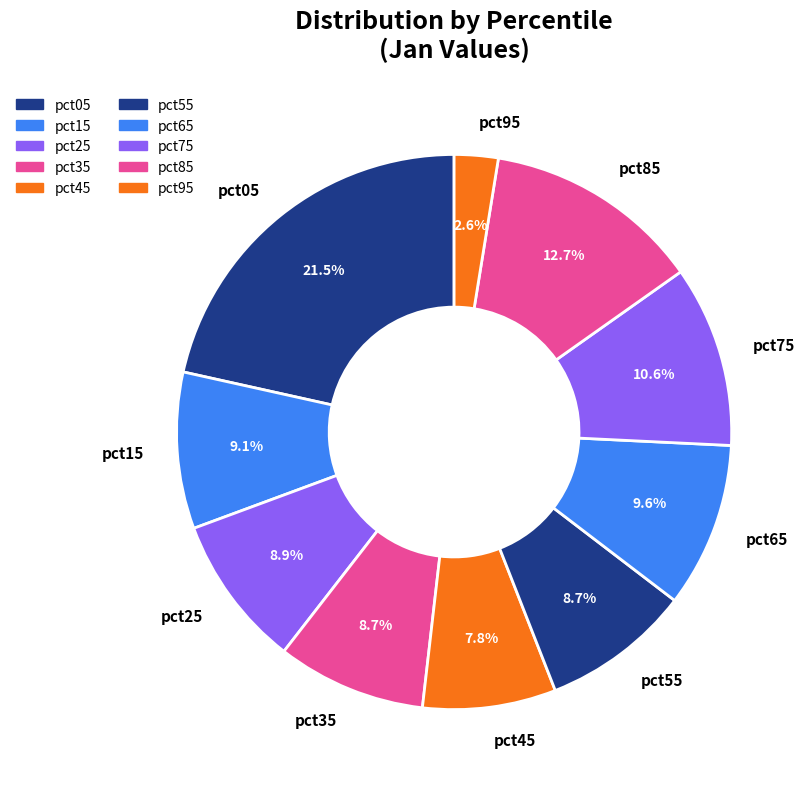

Combined, do pct95 and pct25 account for over 50%?

No